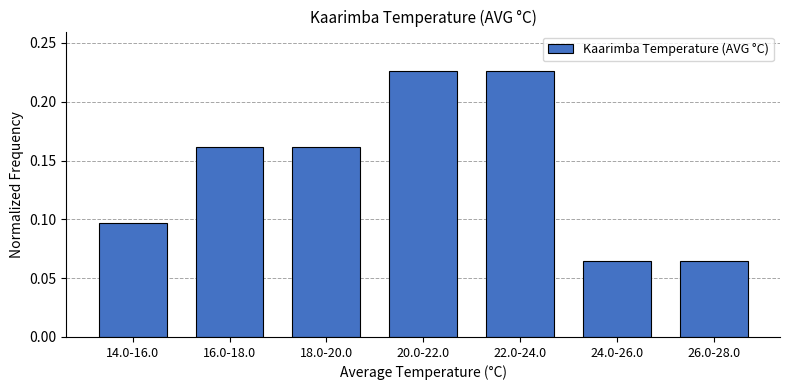

How many values are between 0 and 1?

7